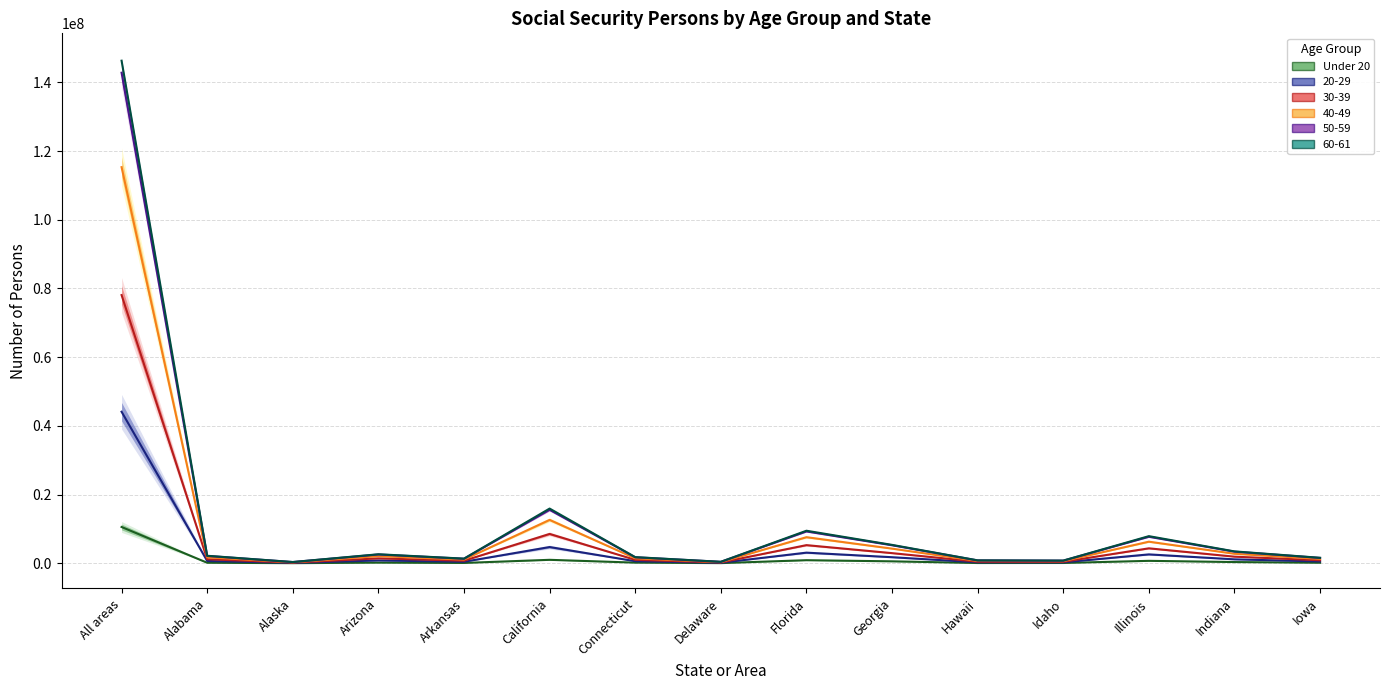

Which label corresponds to the largest value in the chart?

All areas